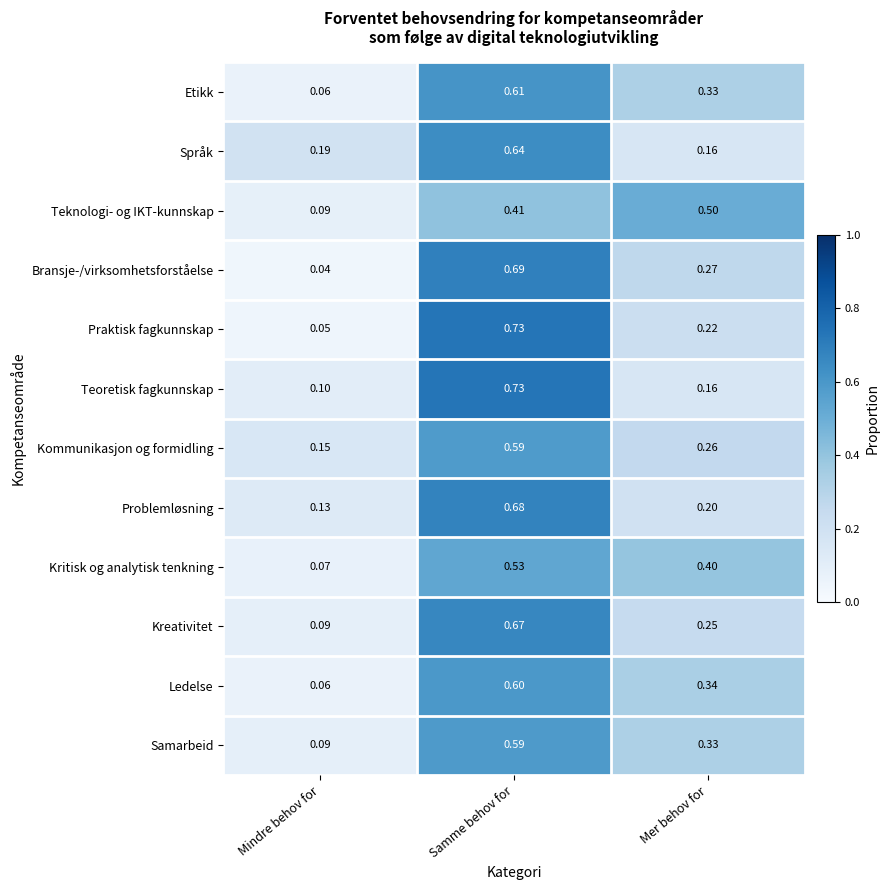

List the labels in order of Problemløsning value, smallest first.

Mindre behov for, Mer behov for, Samme behov for